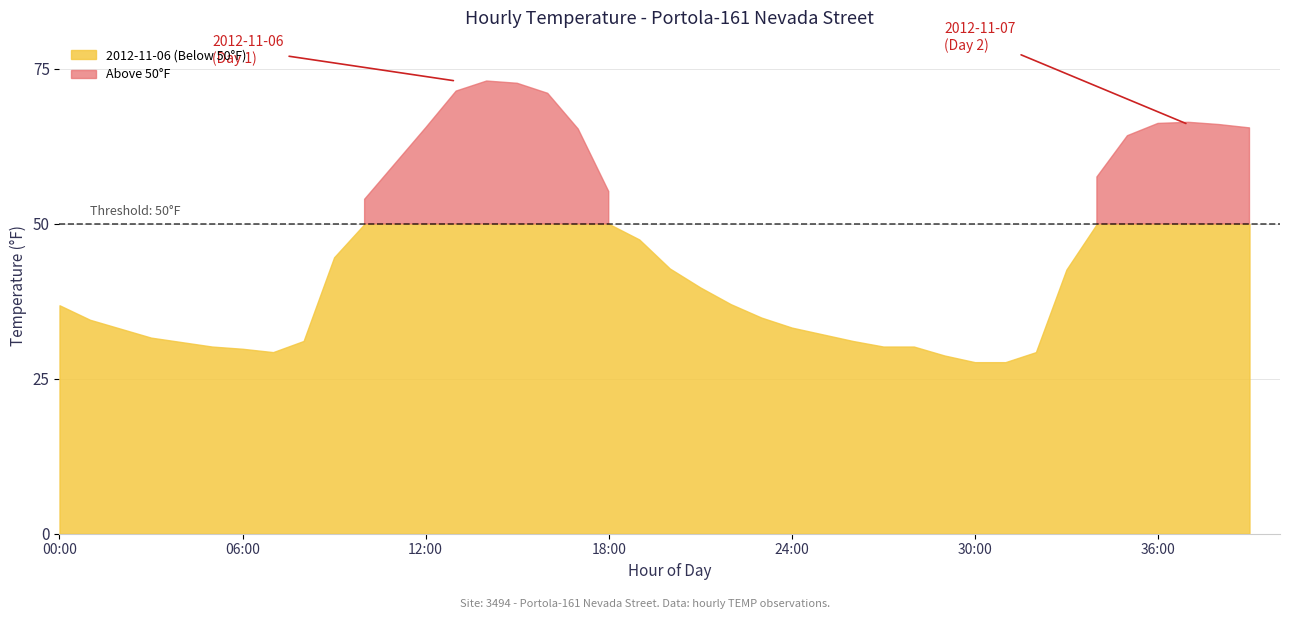

Rank the series by their maximum value, from highest to lowest.

2012-11-06, 2012-11-07